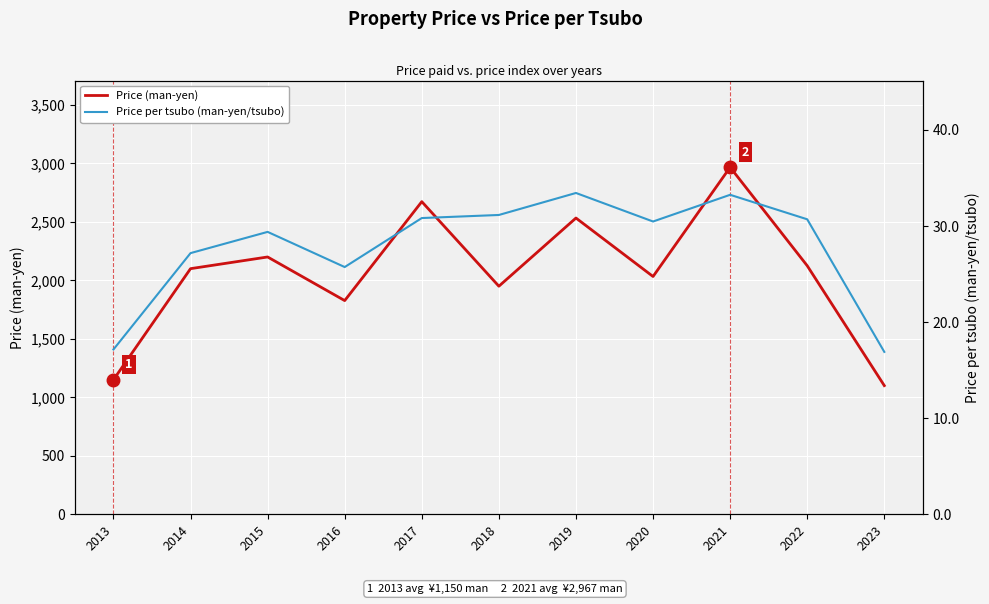

Where is the first local maximum for Price (man-yen)?

2015